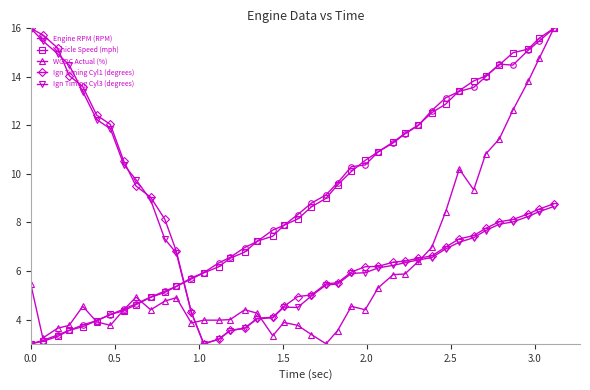

How many lines are shown in the chart?

5